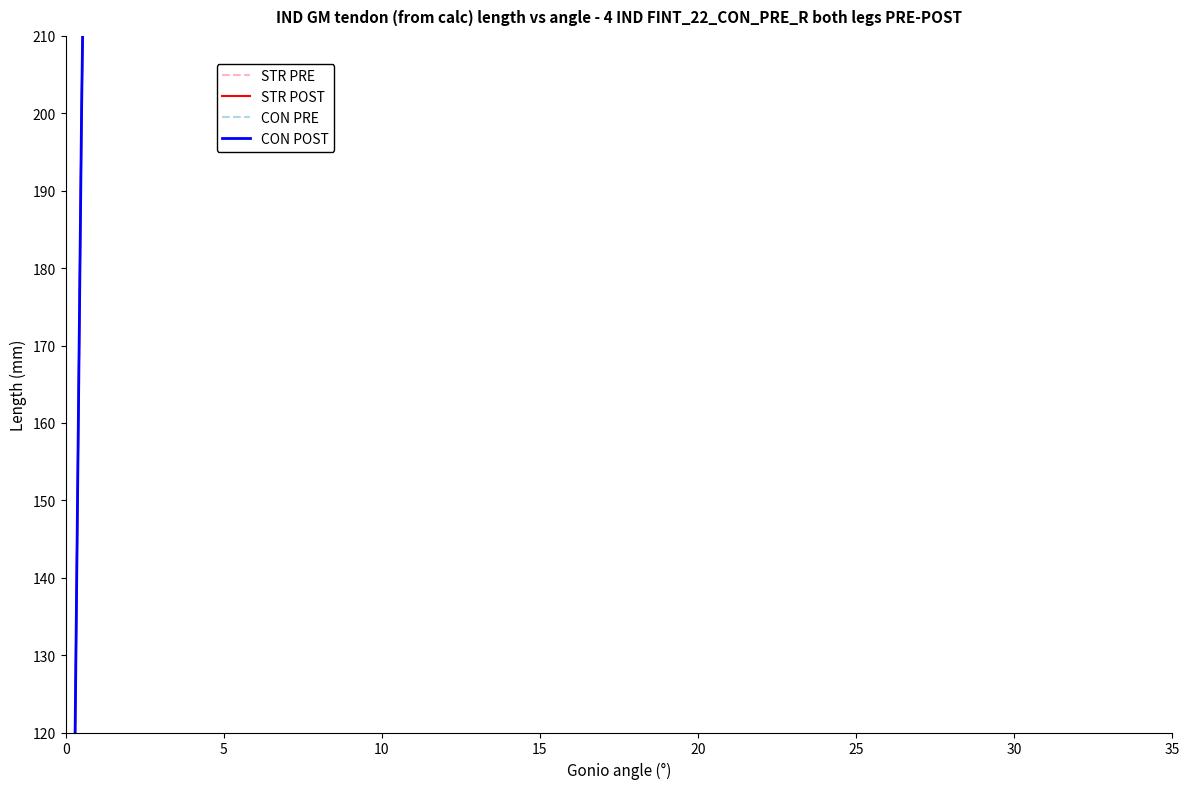

What are all the series names shown in the legend?

STR PRE, STR POST, CON PRE, CON POST